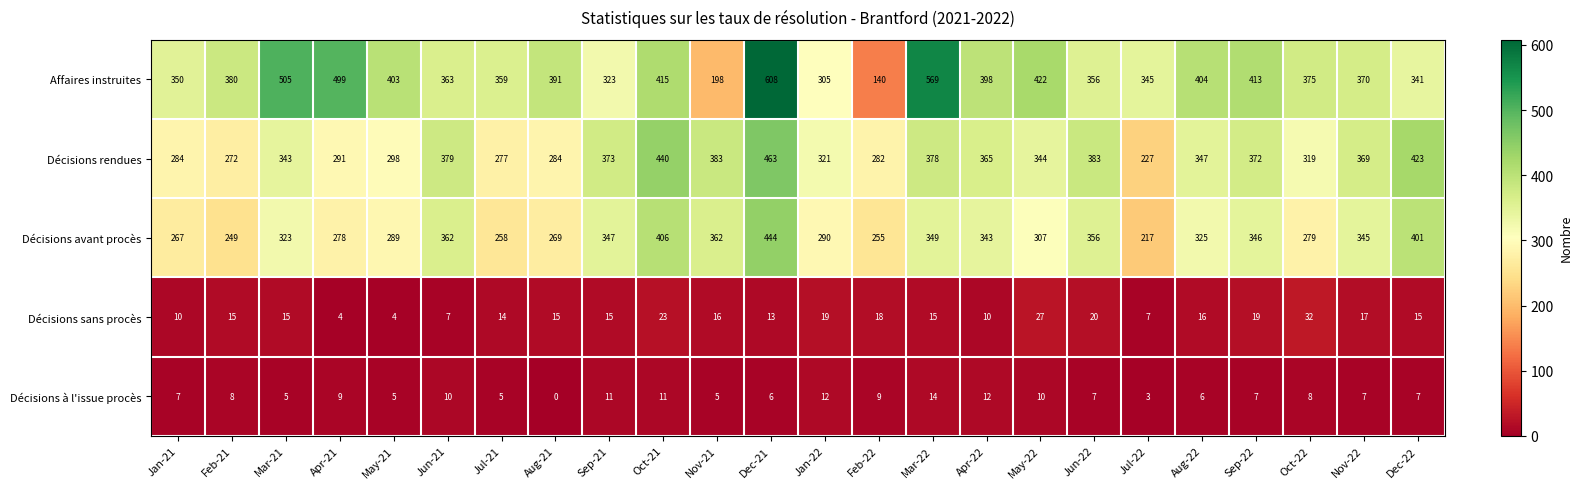

Where is Décisions avant procès nearest to the value 330?

Aug-22